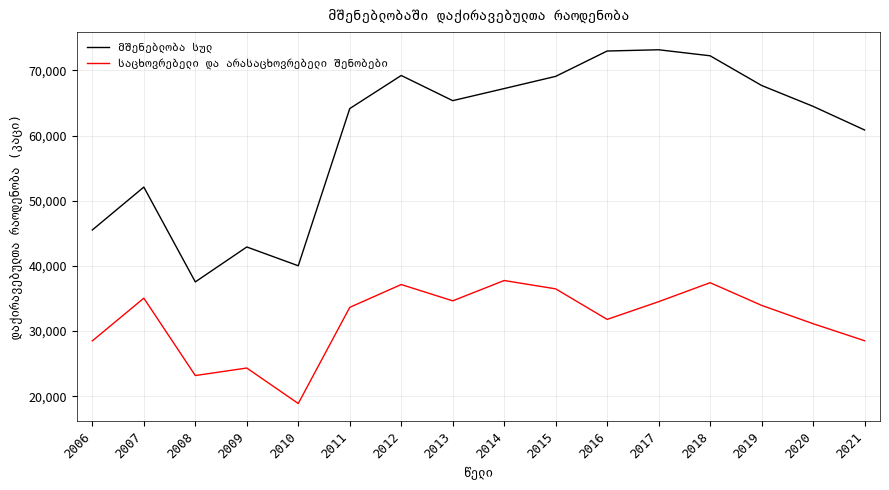

What is the total value across all series at 2009?

67241